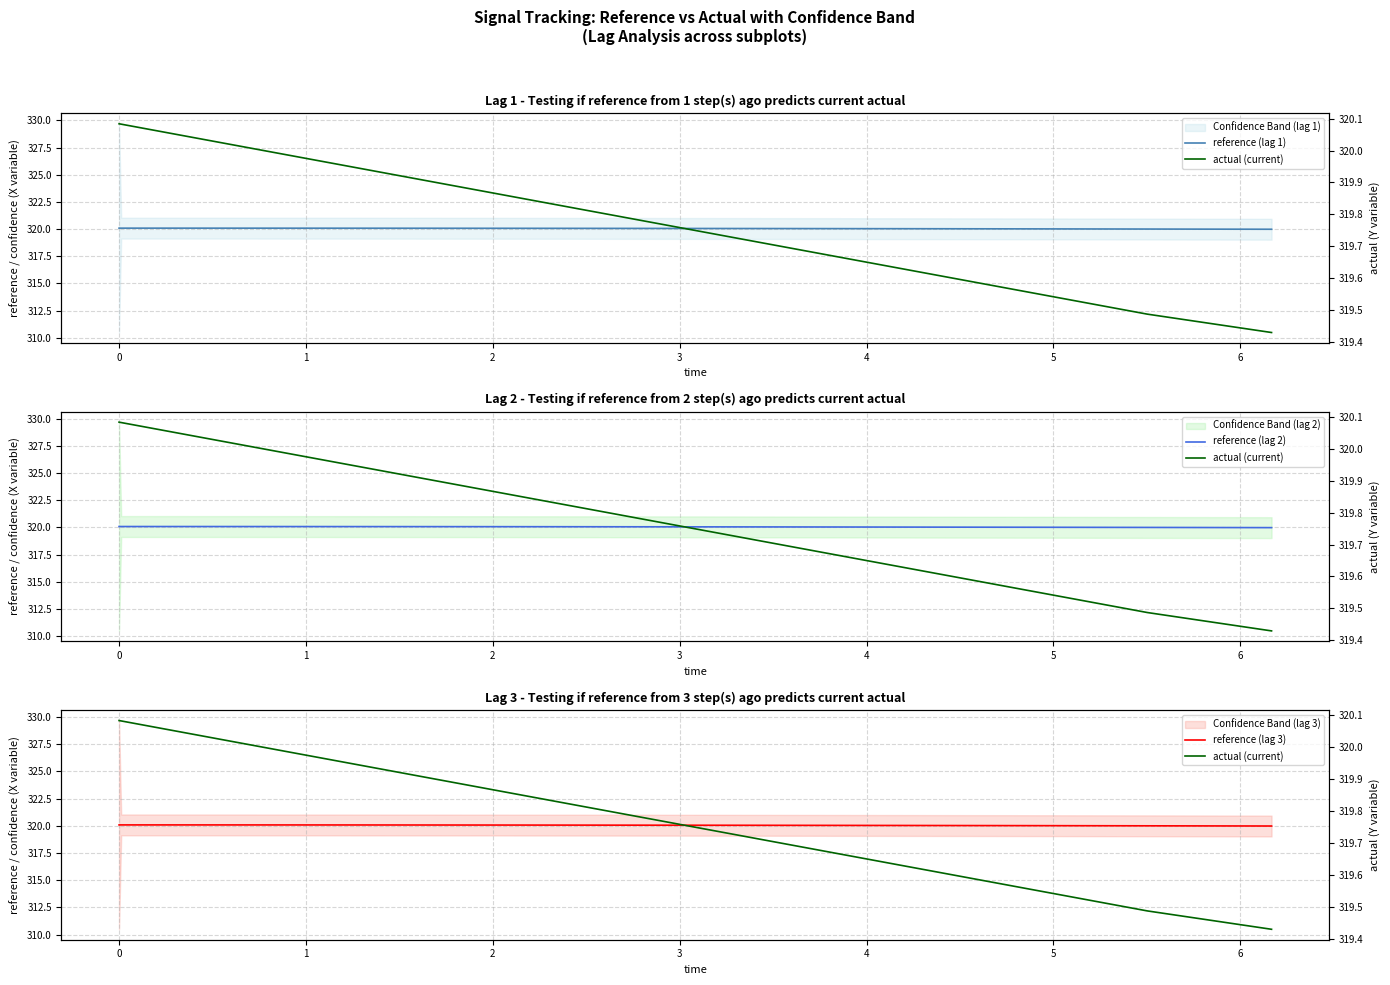

Reading left to right, list all the values displayed in this chart.

reference (lag 1): 320.1	320.1	320.1	320.1	320.1	320.1	320.1	320.1	320.1	320.1	320.1	320.1	320.1	320.1	320.1	320.0	320.0	320.0	320.0	320.0
reference (lag 2): 320.1	320.1	320.1	320.1	320.1	320.1	320.1	320.1	320.1	320.1	320.1	320.1	320.1	320.1	320.1	320.0	320.0	320.0	320.0	320.0
reference (lag 3): 320.1	320.1	320.1	320.1	320.1	320.1	320.1	320.1	320.1	320.1	320.1	320.1	320.1	320.1	320.1	320.0	320.0	320.0	320.0	320.0
actual (current): 320.1	320.1	320.1	320.1	320.1	320.1	320.0	320.0	320.0	320.0	319.9	319.9	319.9	319.8	319.8	319.7	319.6	319.6	319.5	319.4